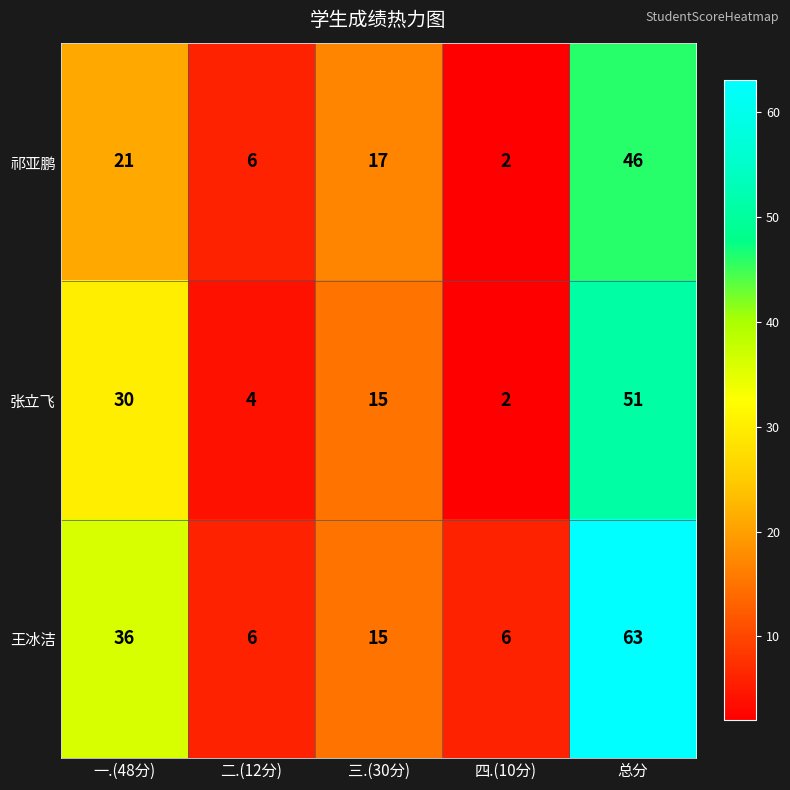

The value of 祁亚鹏 at 四.(10分) is 3. True or false?

False